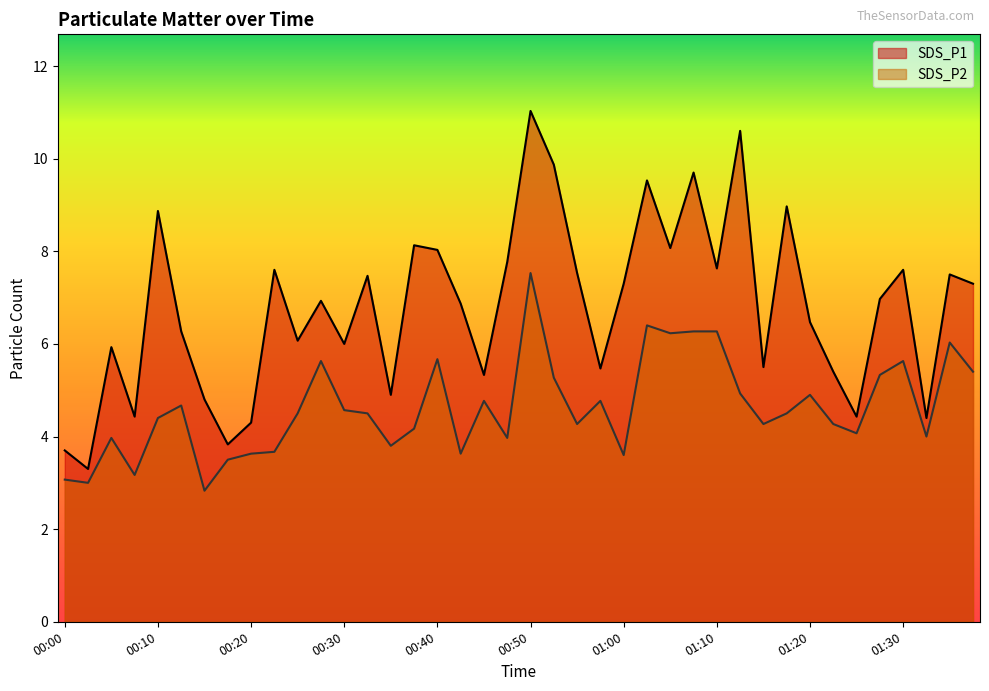

True or false: SDS_P1 and SDS_P2 intersect in this chart.

False